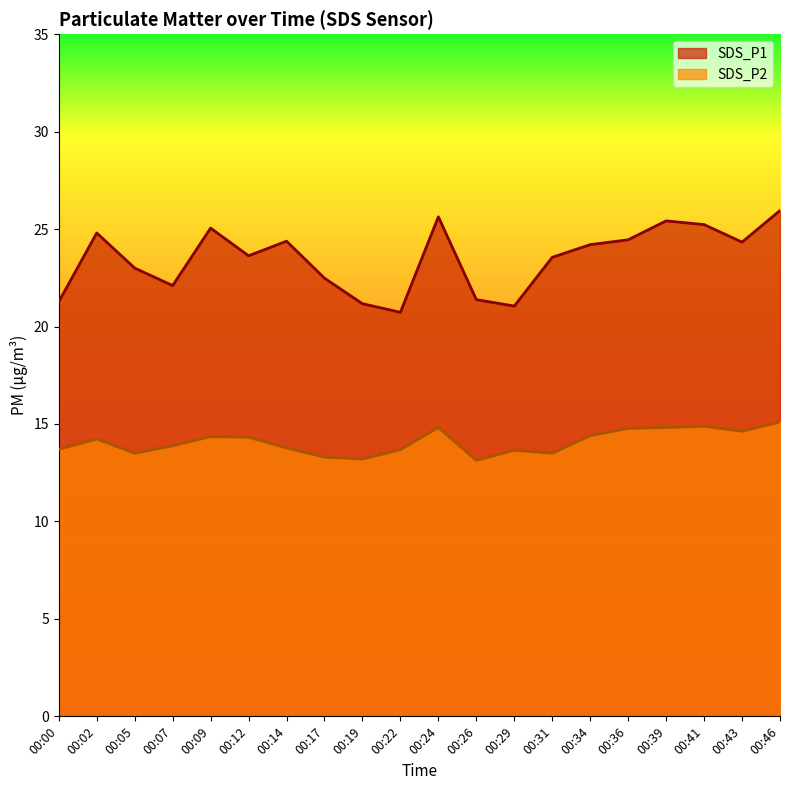

What are all the series names shown in the legend?

SDS_P1, SDS_P2